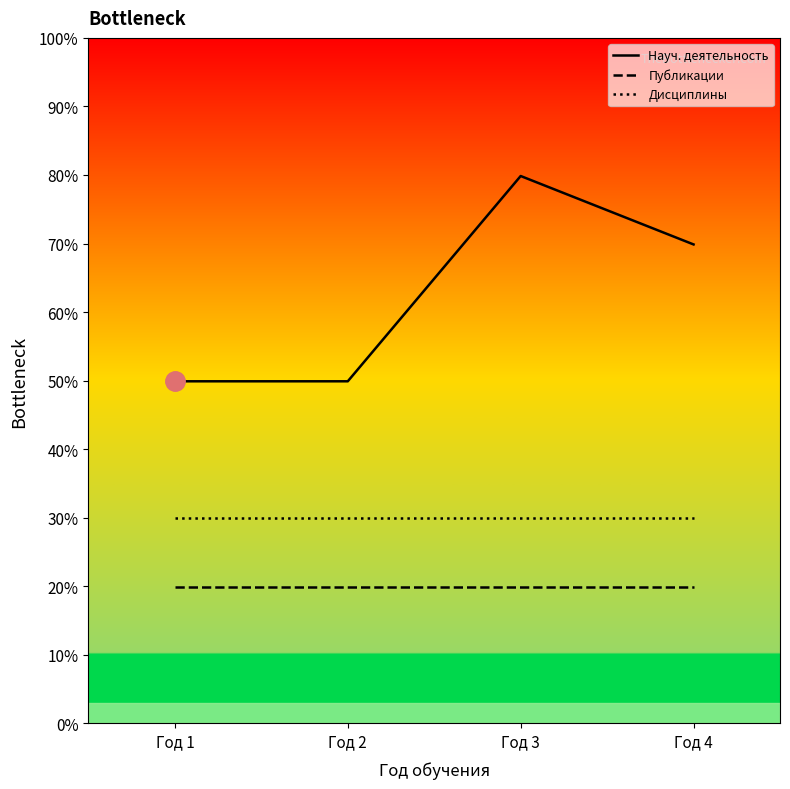

What is the spread (max minus min) of values at Год 4?

49.9